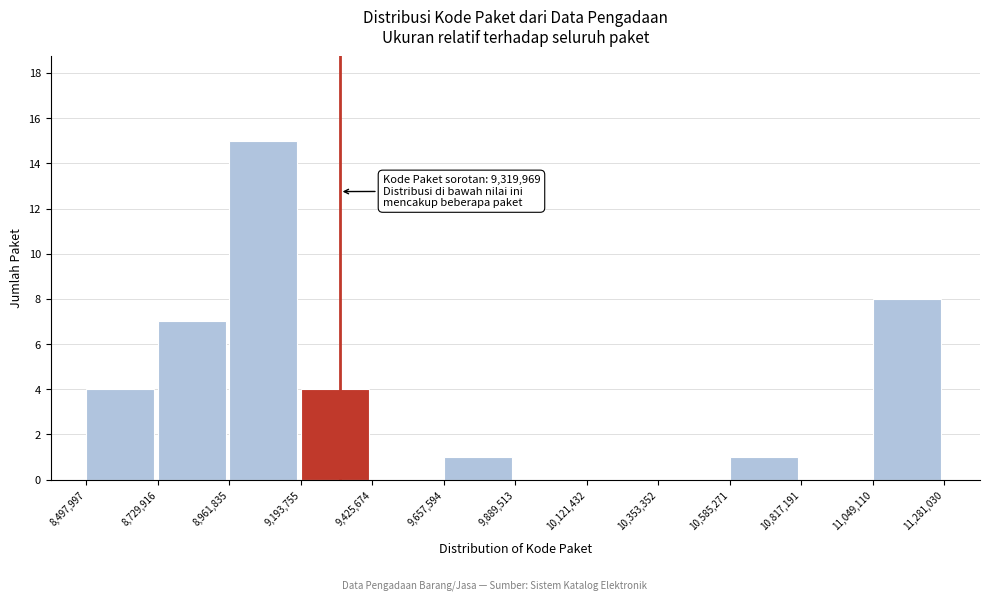

Over which range of the x-axis is the bar tallest?

8,961,835 to 9,193,755